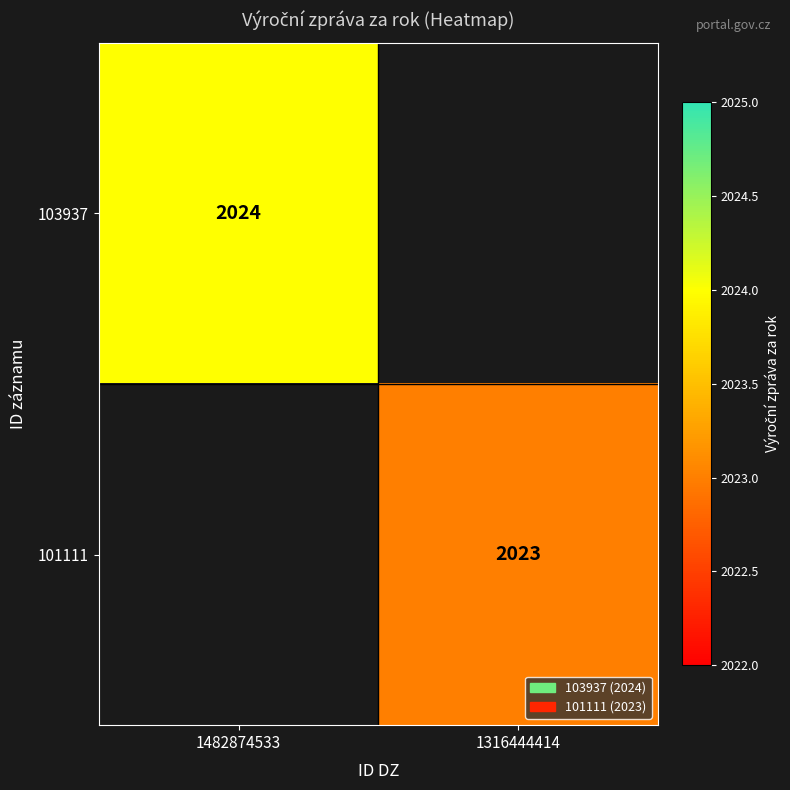

Is the value of 101111 at 1316444414 greater than the value of 103937 at 1482874533?

No